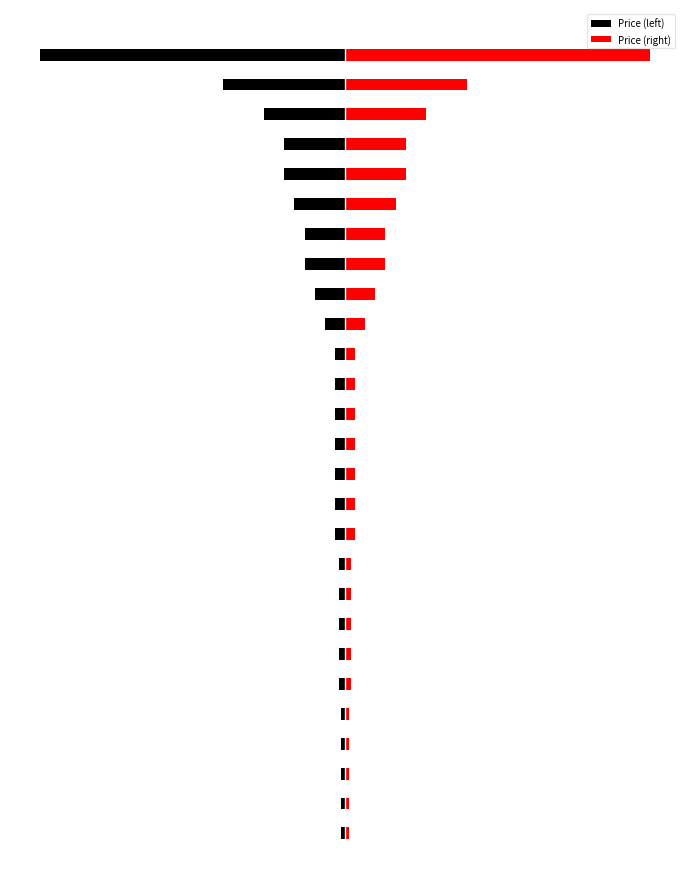

How many distinct data groups are displayed?

2